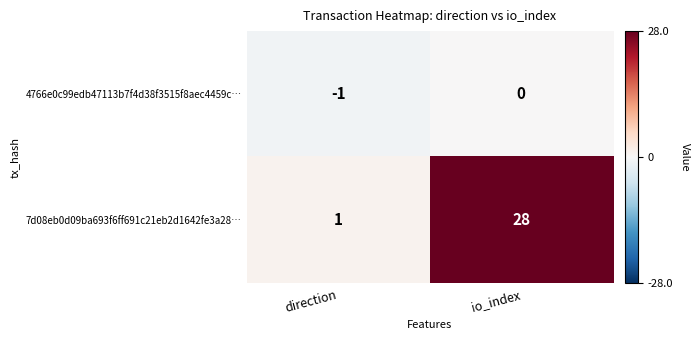

What is the minimum value shown in the chart?

-1